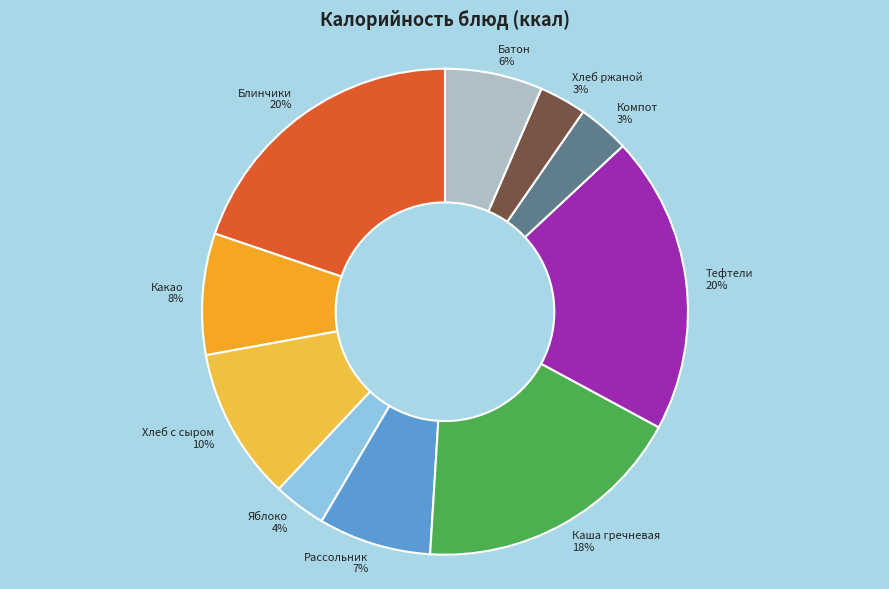

Do Хлеб ржаной and Блинчики together represent more than half of the pie?

No